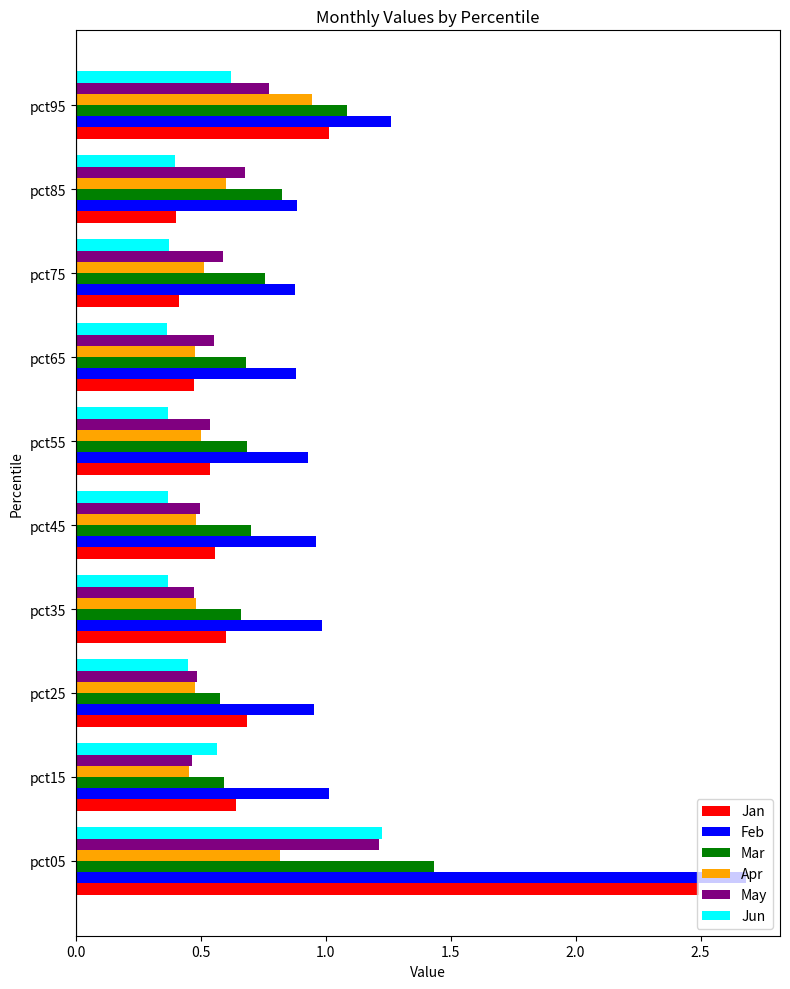

What is the difference between the second highest and second lowest values in the Jun series?

0.3